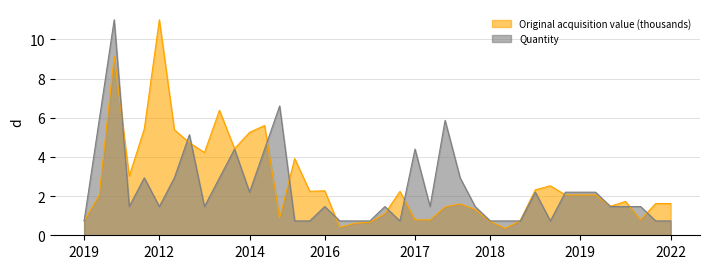

Is the value of Original acquisition value (thousands) at 2012 greater than the value of Quantity at 2017?

Yes